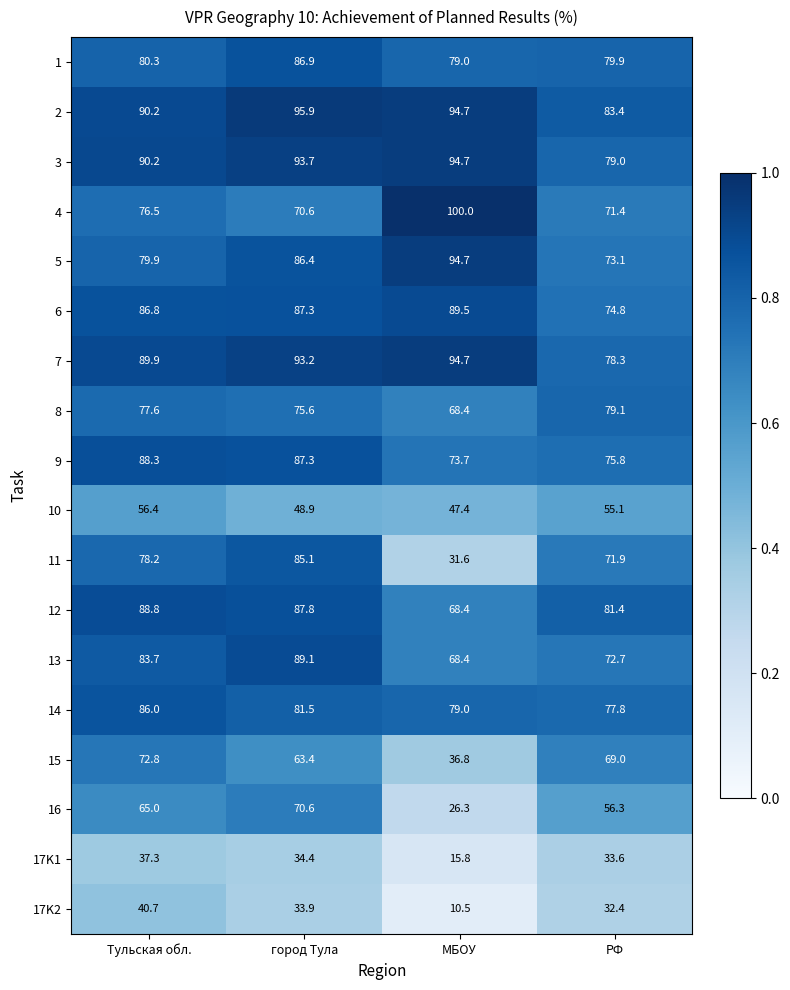

At which label does 17K2 first exceed 33?

Тульская обл.